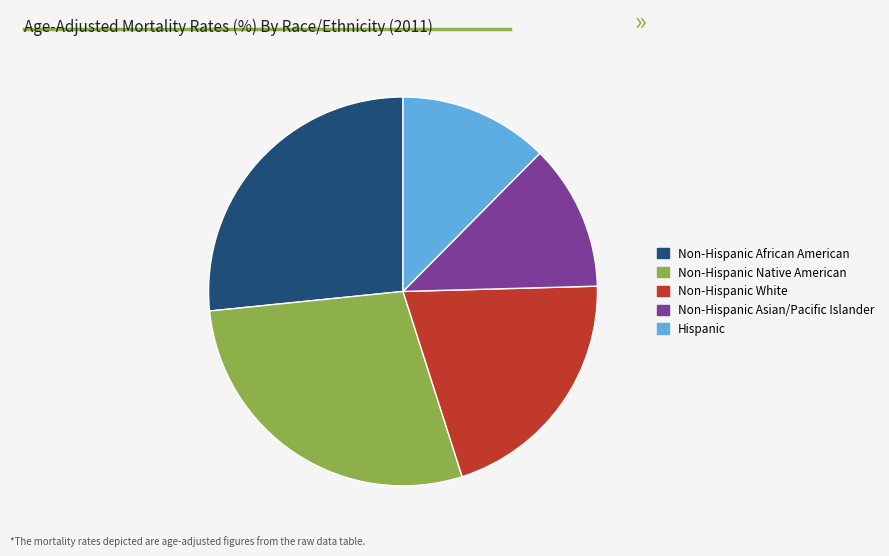

The Non-Hispanic Asian/Pacific Islander slice represents 12% of the pie. True or false?

True